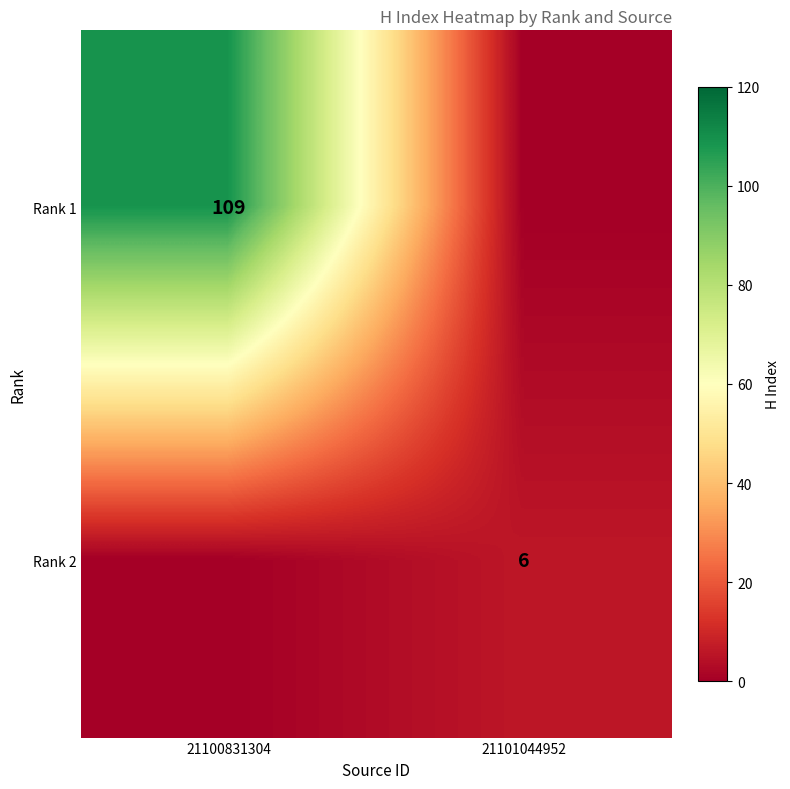

Is the value of Rank 2 at 21101044952 greater than the value of Rank 1 at 21100831304?

No